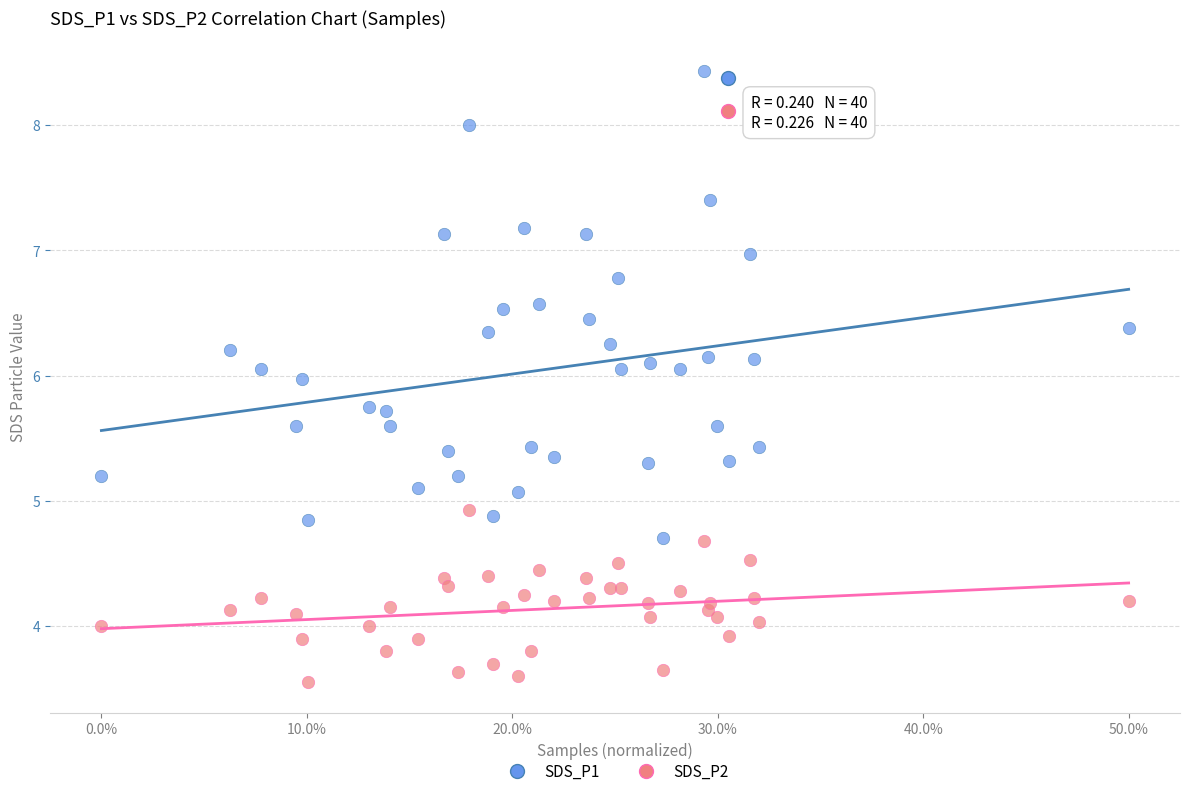

What are all the series names shown in the legend?

SDS_P1, SDS_P2